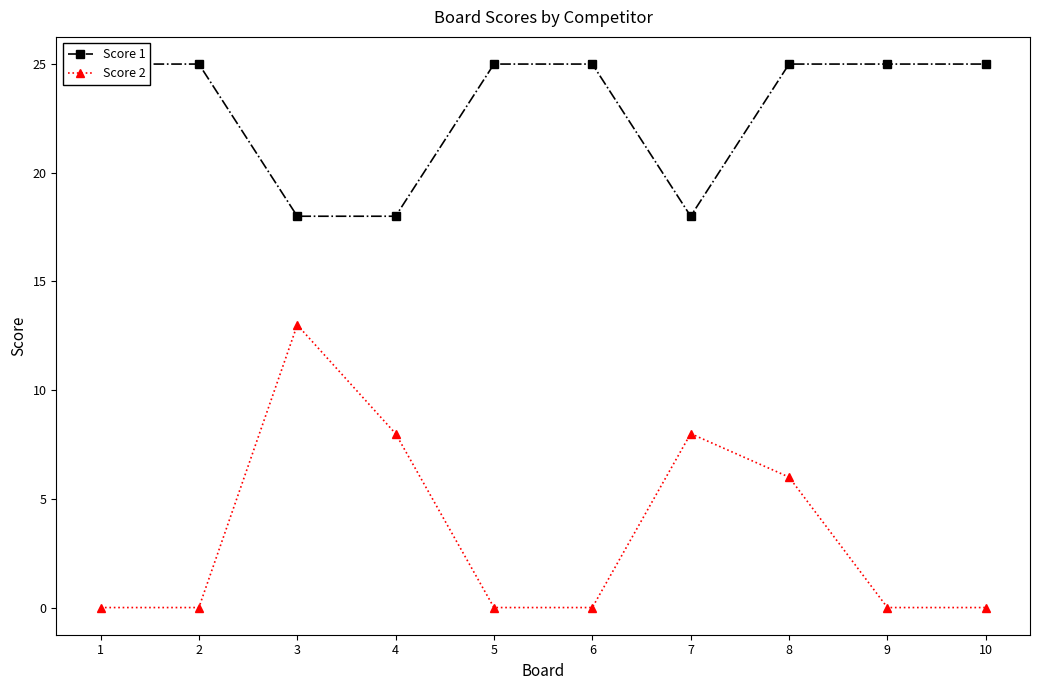

How many interior local valleys does the Score 1 series have?

1